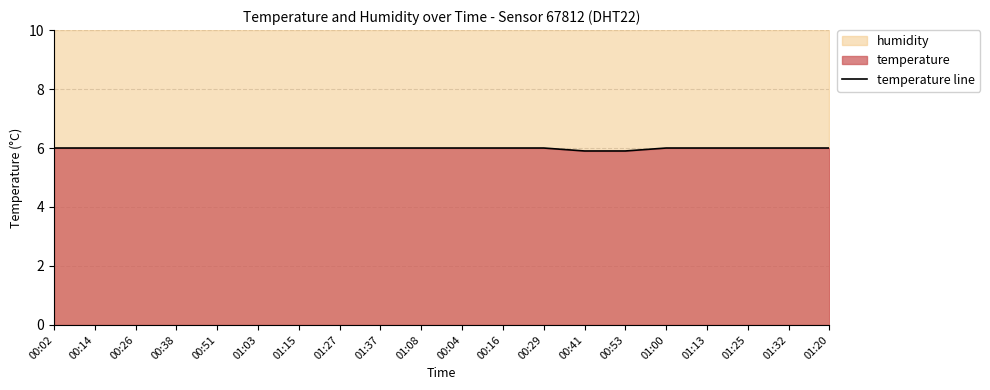

The value at 00:38 is 6.0. True or false?

True